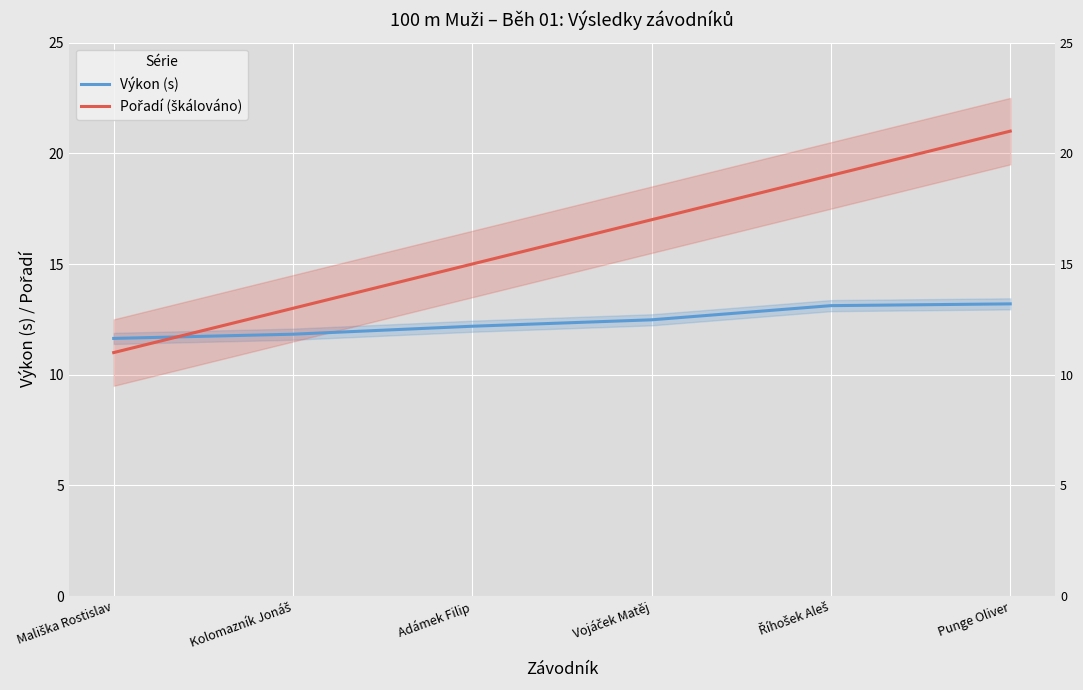

What value does the Výkon (s) series have at Mališka Rostislav?

11.6